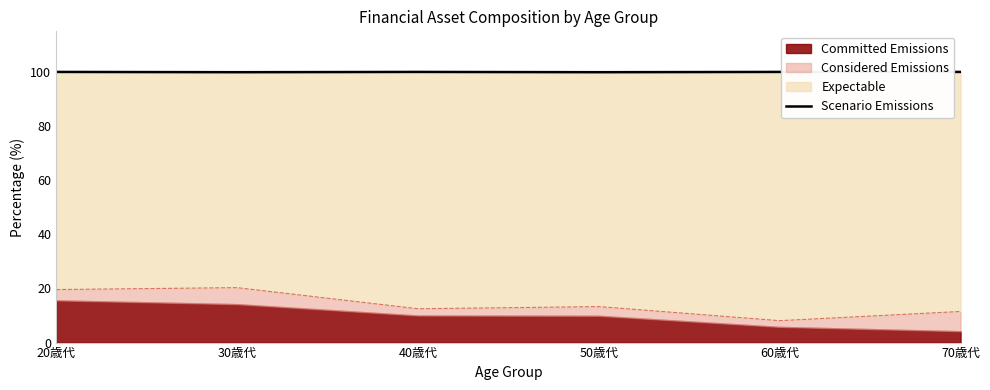

List the labels in order of value, largest first.

20歳代, 40歳代, 60歳代, 70歳代, 30歳代, 50歳代